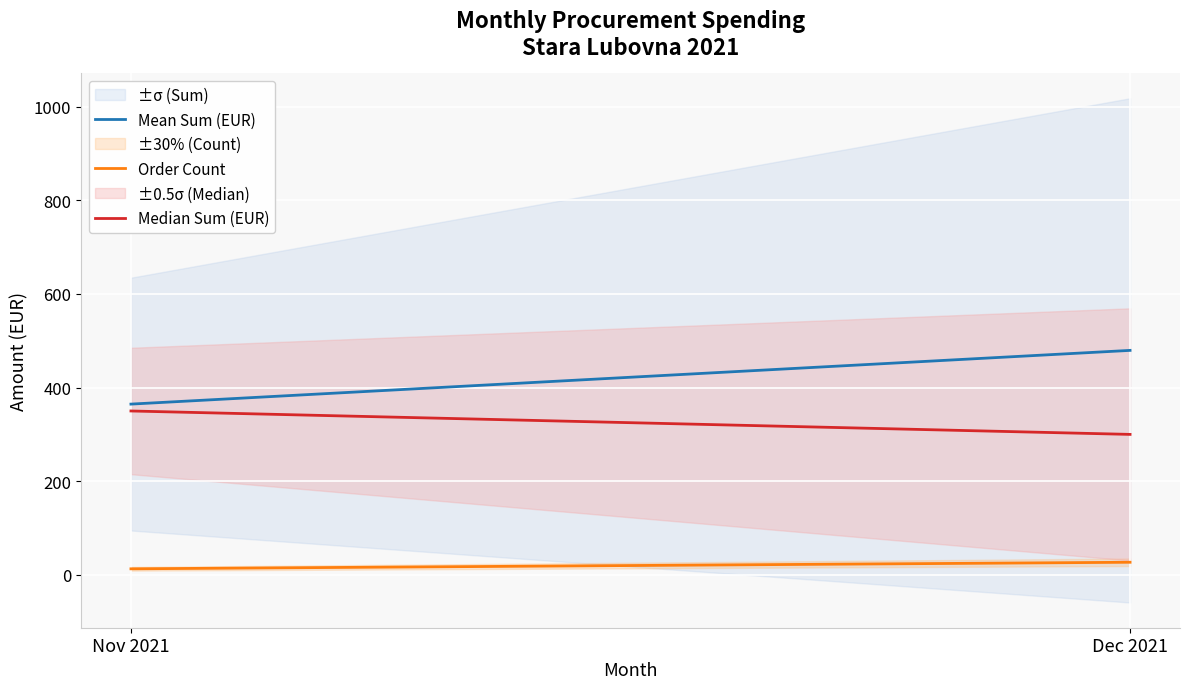

Rank the categories by Median Sum (EUR) value from highest to lowest.

Nov 2021, Dec 2021